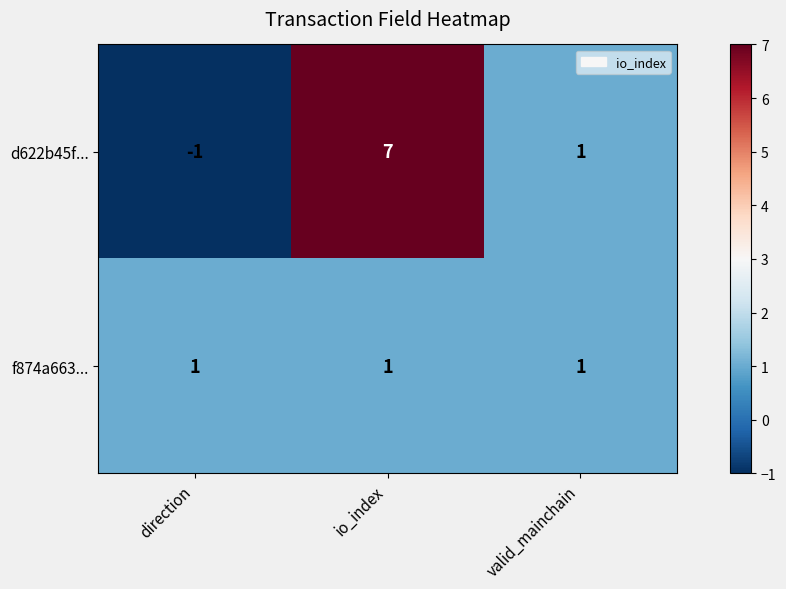

What is the sum of the d622b45f... values at io_index and valid_mainchain?

8